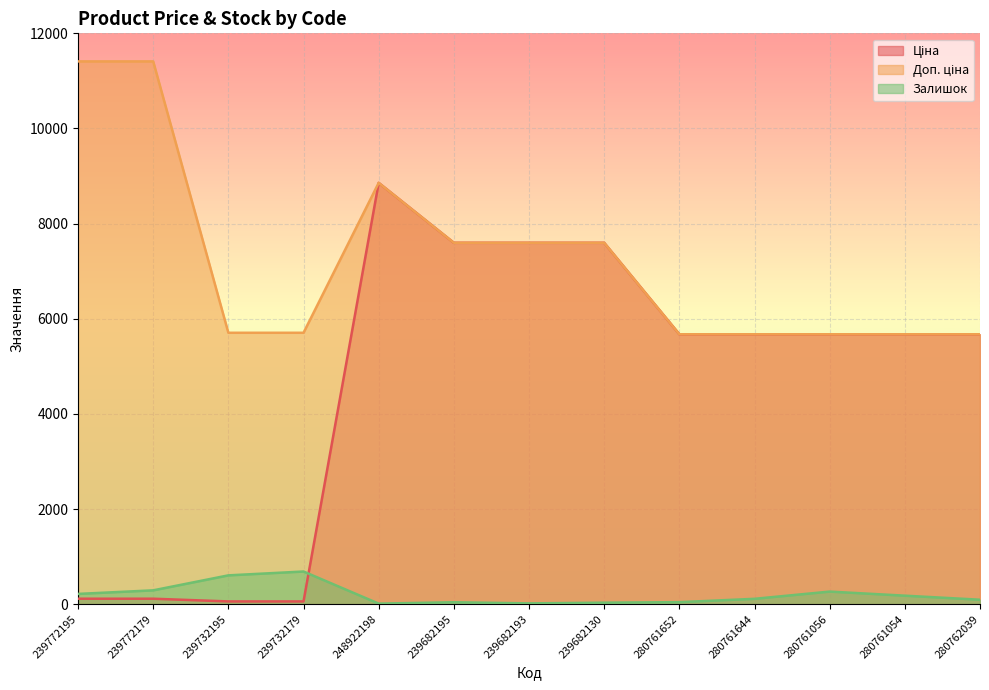

What is the approximate value of Доп. ціна at 248922198?

8856.7